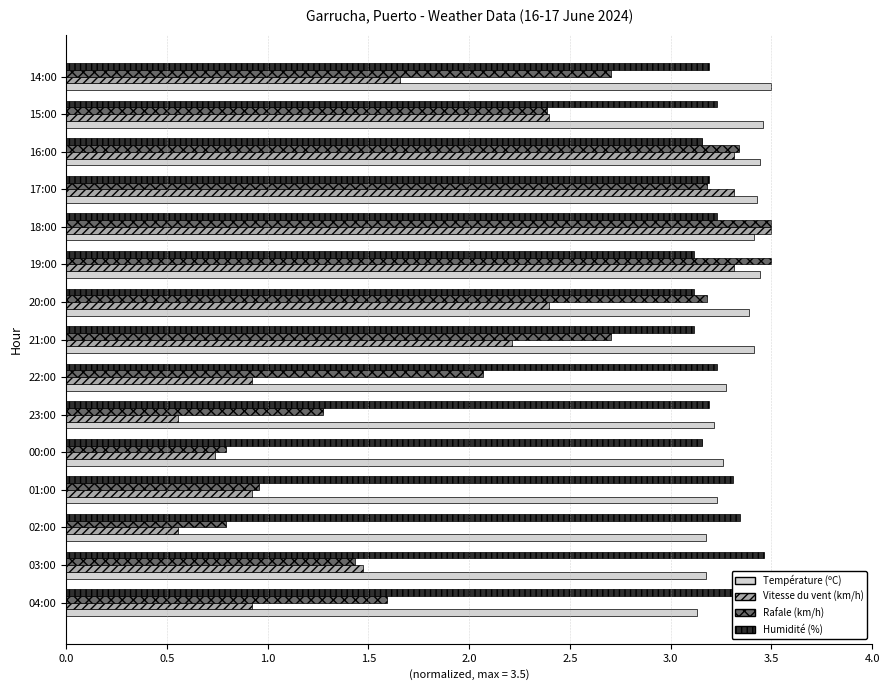

The Température (ºC) series shows 3.3 at 22:00. True or false?

True